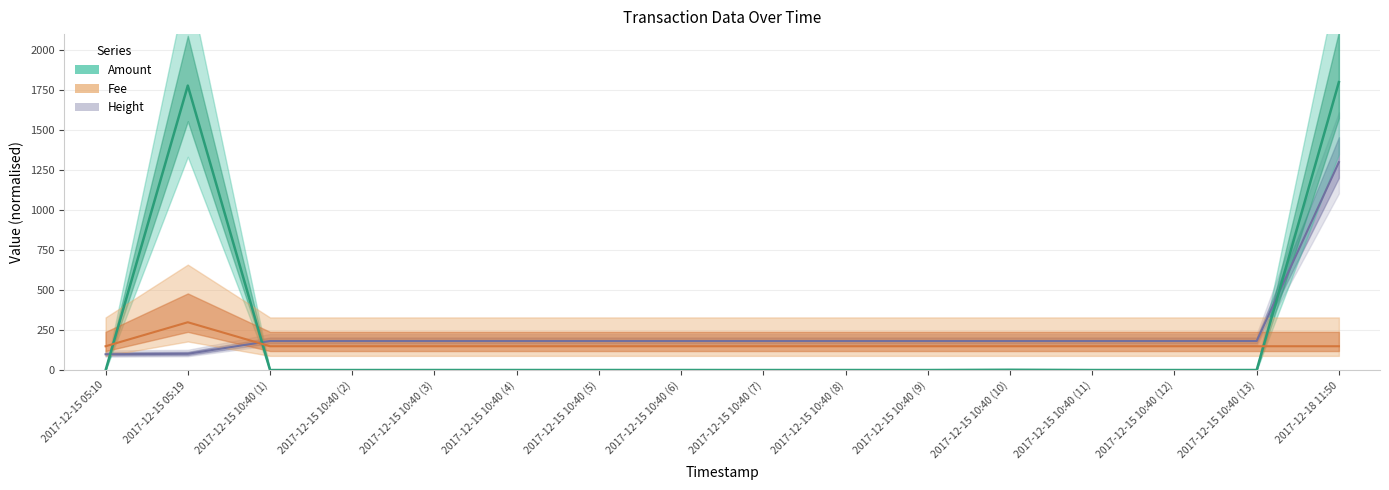

The Amount series shows 0.0 at 2017-12-15 05:10. True or false?

False